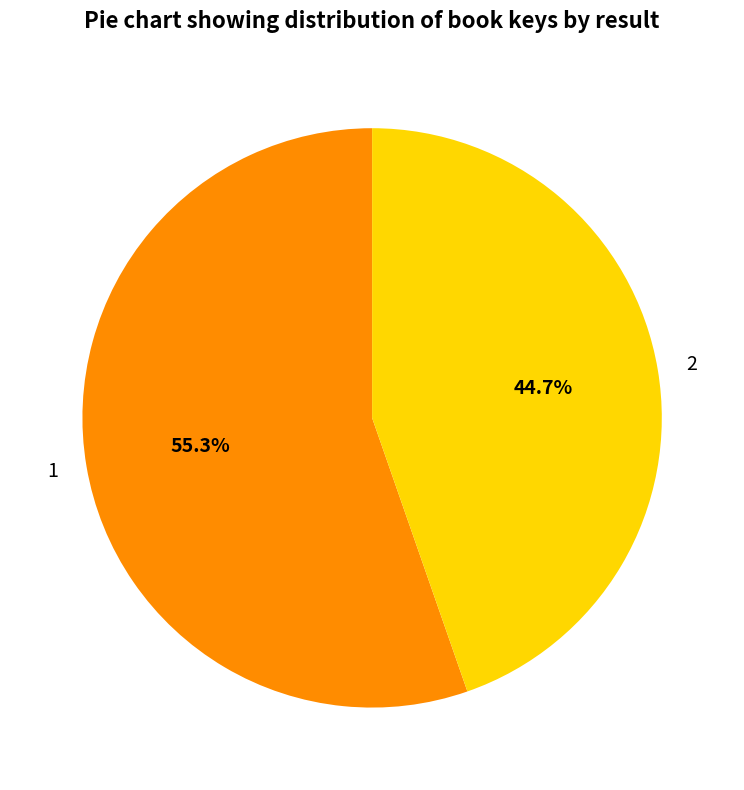

Which category has the biggest portion of the pie?

1